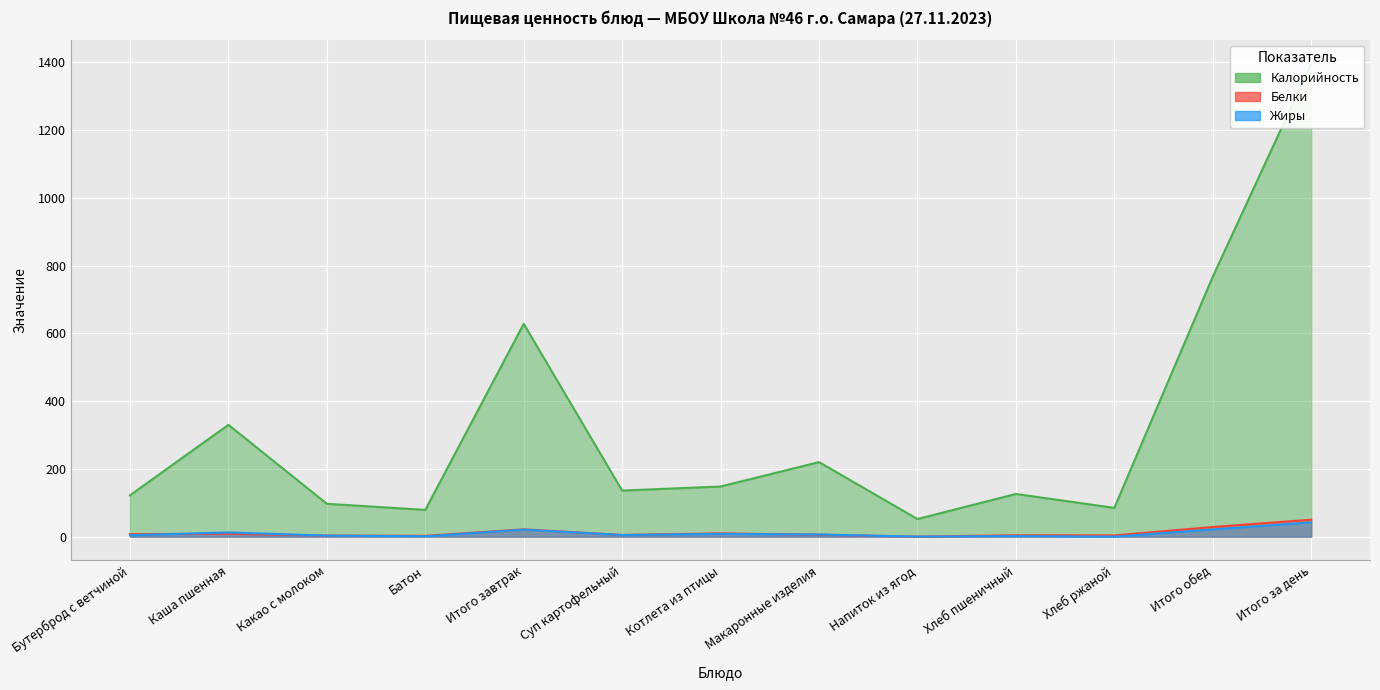

What is the difference between the maximum and minimum values in the Калорийность series?

1343.0